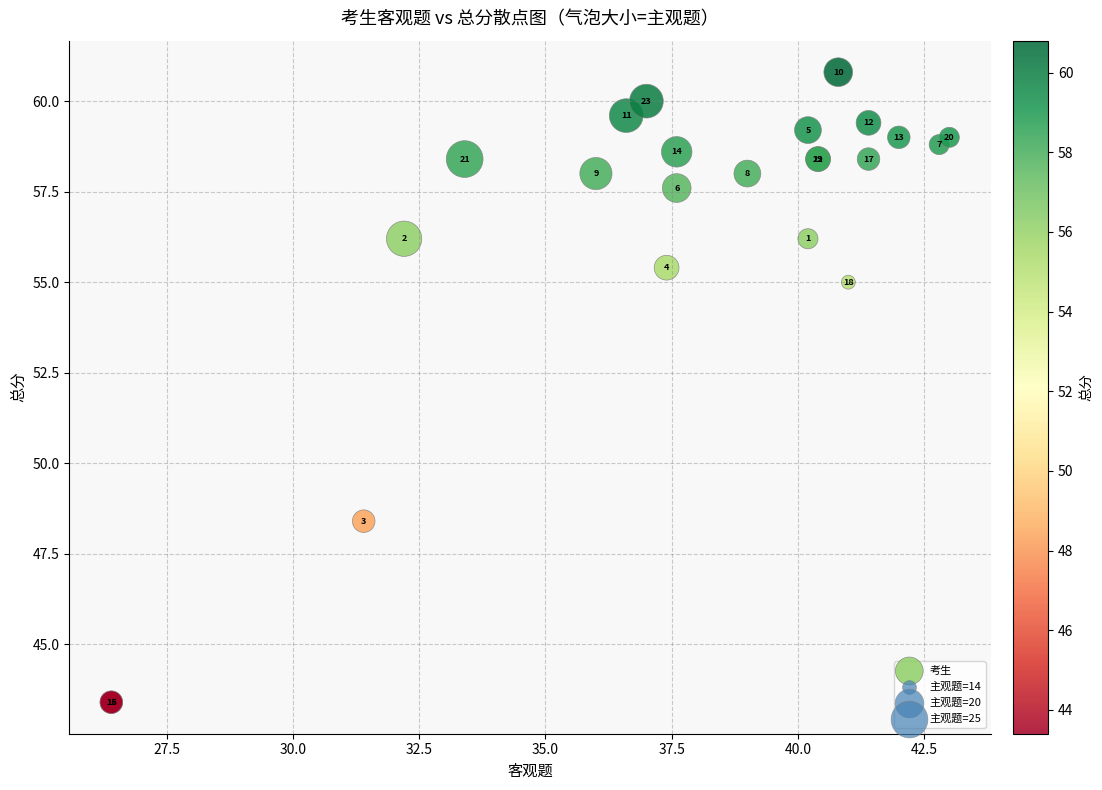

What Y value in the scatter plot is closest to 52?

55.0